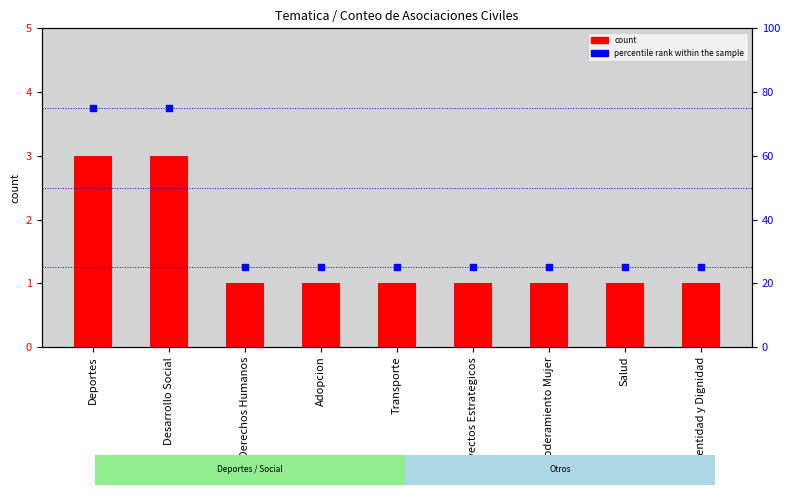

What is the total value across all series at Salud?

26